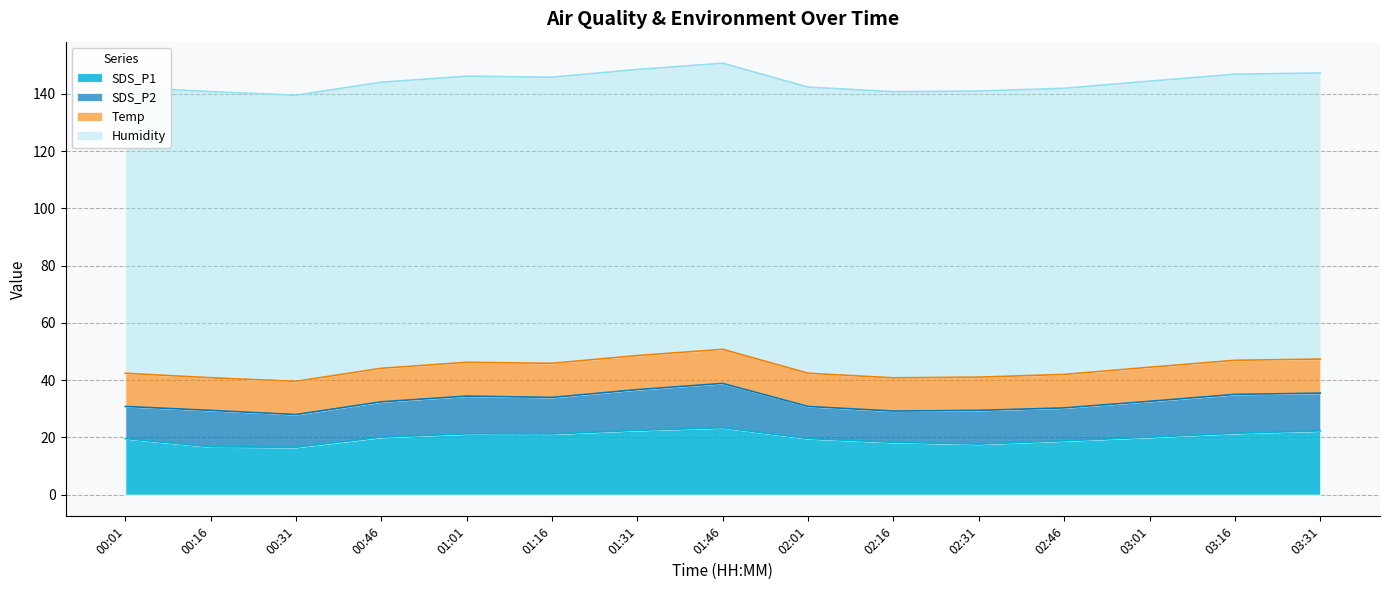

What is the difference between the second highest and minimum values in the Temp series?

0.5